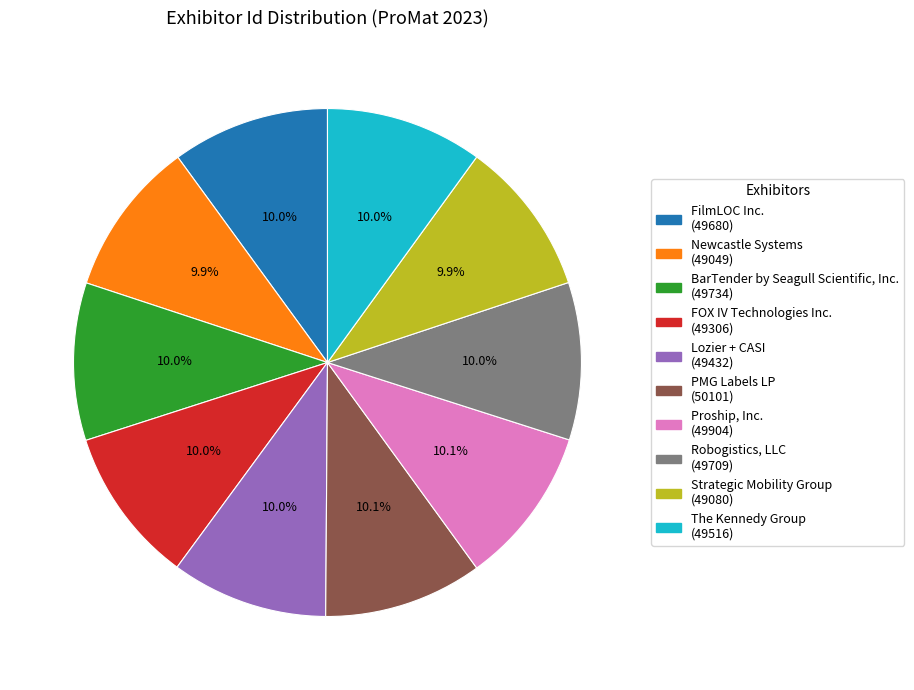

How many slices are in this pie chart?

10